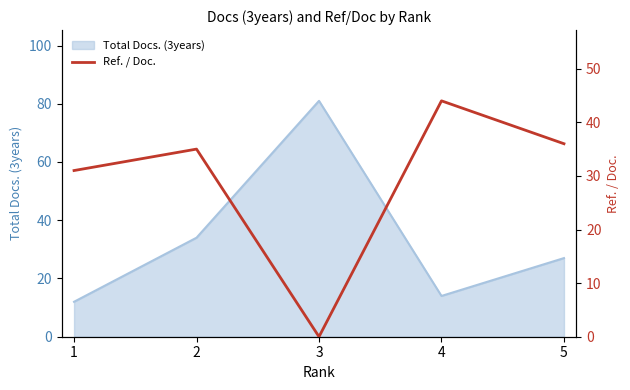

What is the maximum value shown in the chart?

44